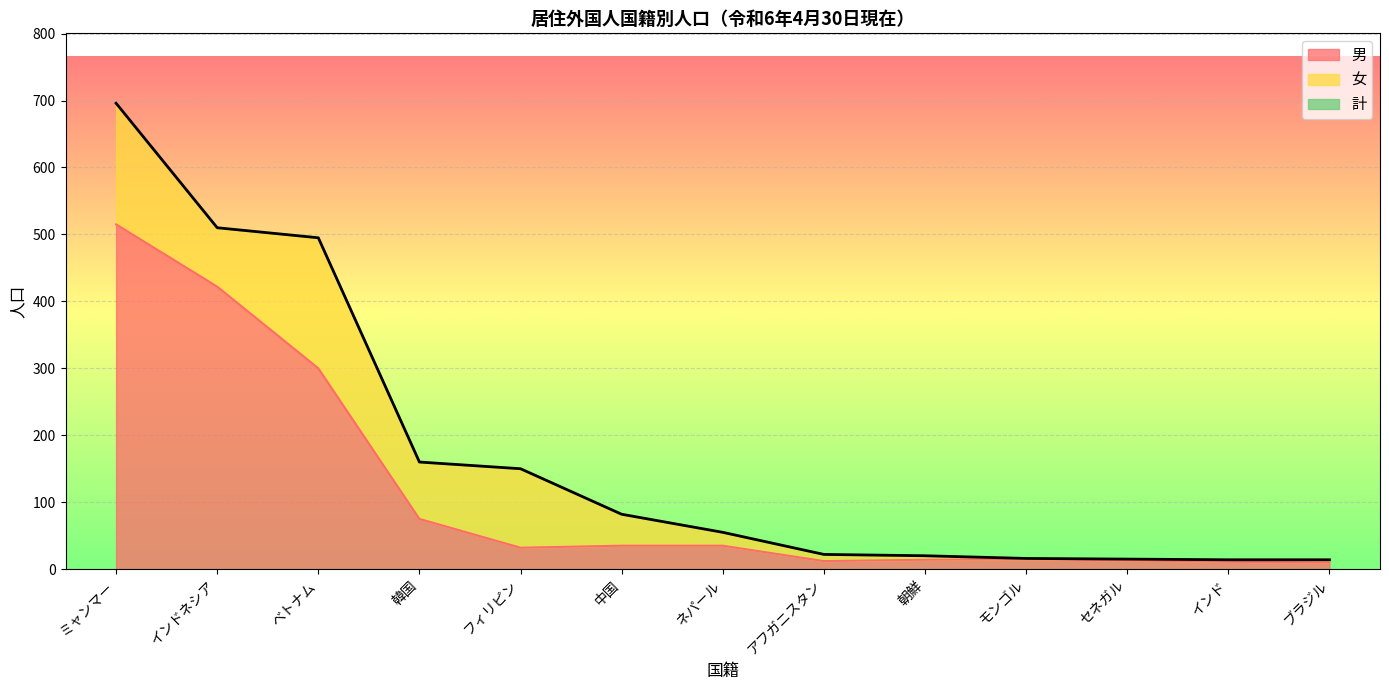

True or false: 男 and 計 intersect in this chart.

False